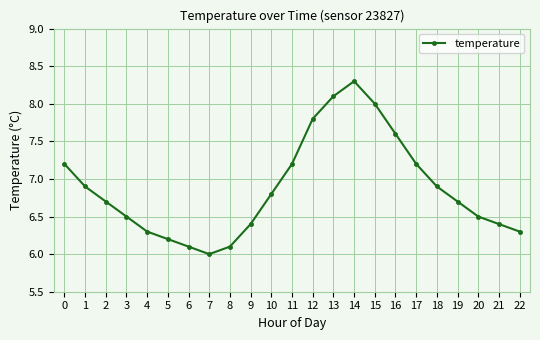

What is the value of the 11th point from the left?

6.8